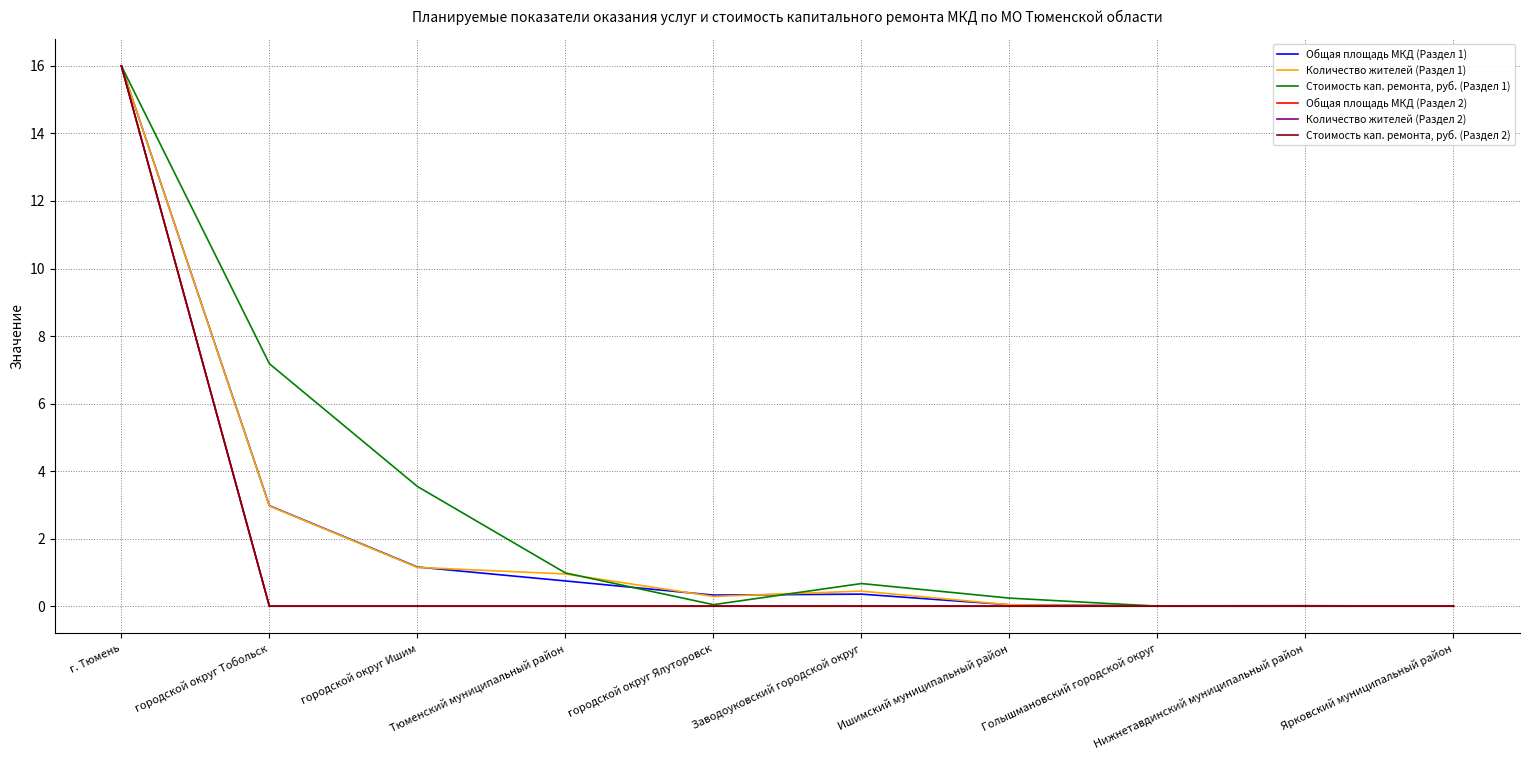

At which label does Общая площадь МКД (Раздел 2) reach its peak?

г. Тюмень